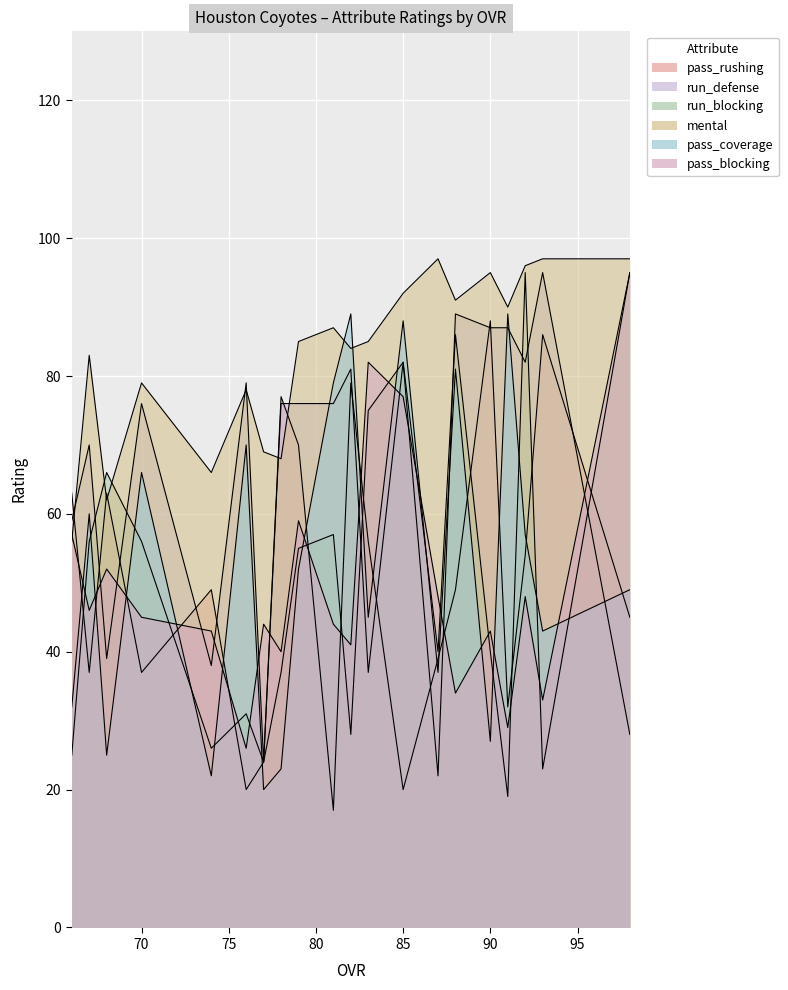

How many series are shown in this chart?

6